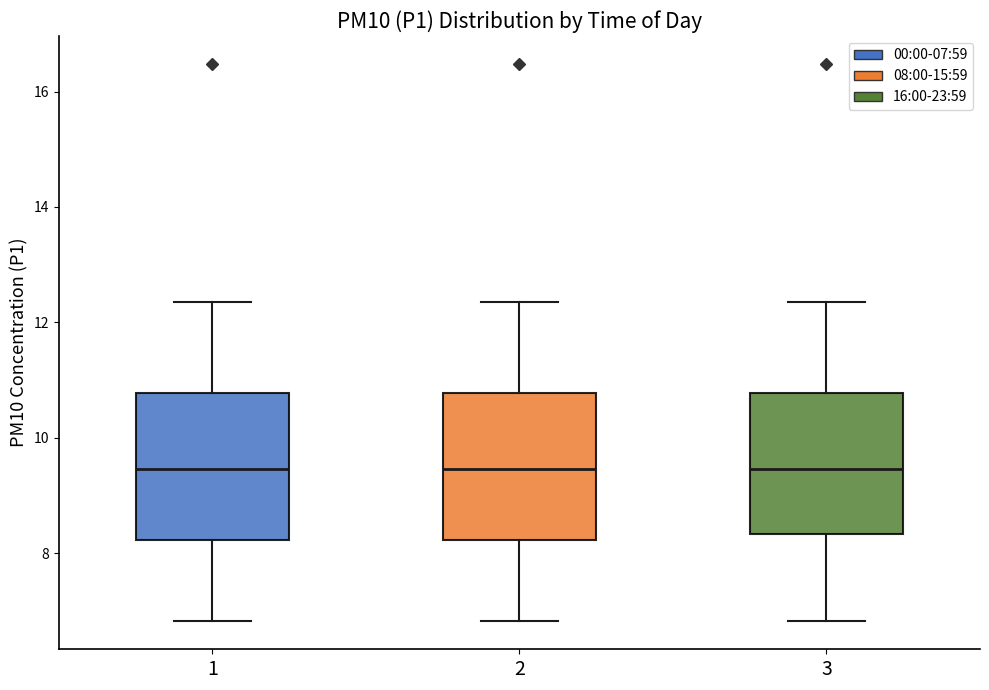

Reading left to right, read every box against the y-axis: the position of its median line, the range the box covers, and the ends of its whiskers. The values are not printed on the chart, so give them approximately, as read against the axis.

1: median 9.4, box 8.2 to 10.8, whiskers 6.8 to 12.4
2: median 9.4, box 8.2 to 10.8, whiskers 6.8 to 12.4
3: median 9.4, box 8.4 to 10.8, whiskers 6.8 to 12.4